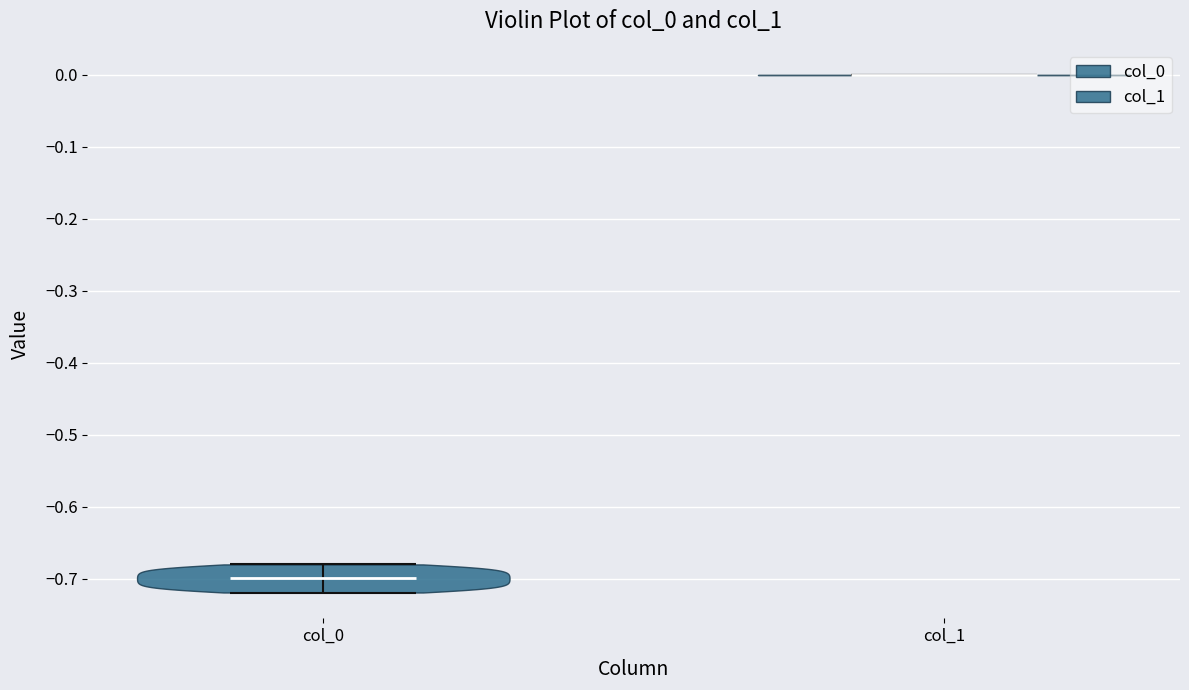

Where does the median line of the violin for col_1 sit on the y-axis? The values are not printed on the chart, so give them approximately, as read against the axis.

0.00